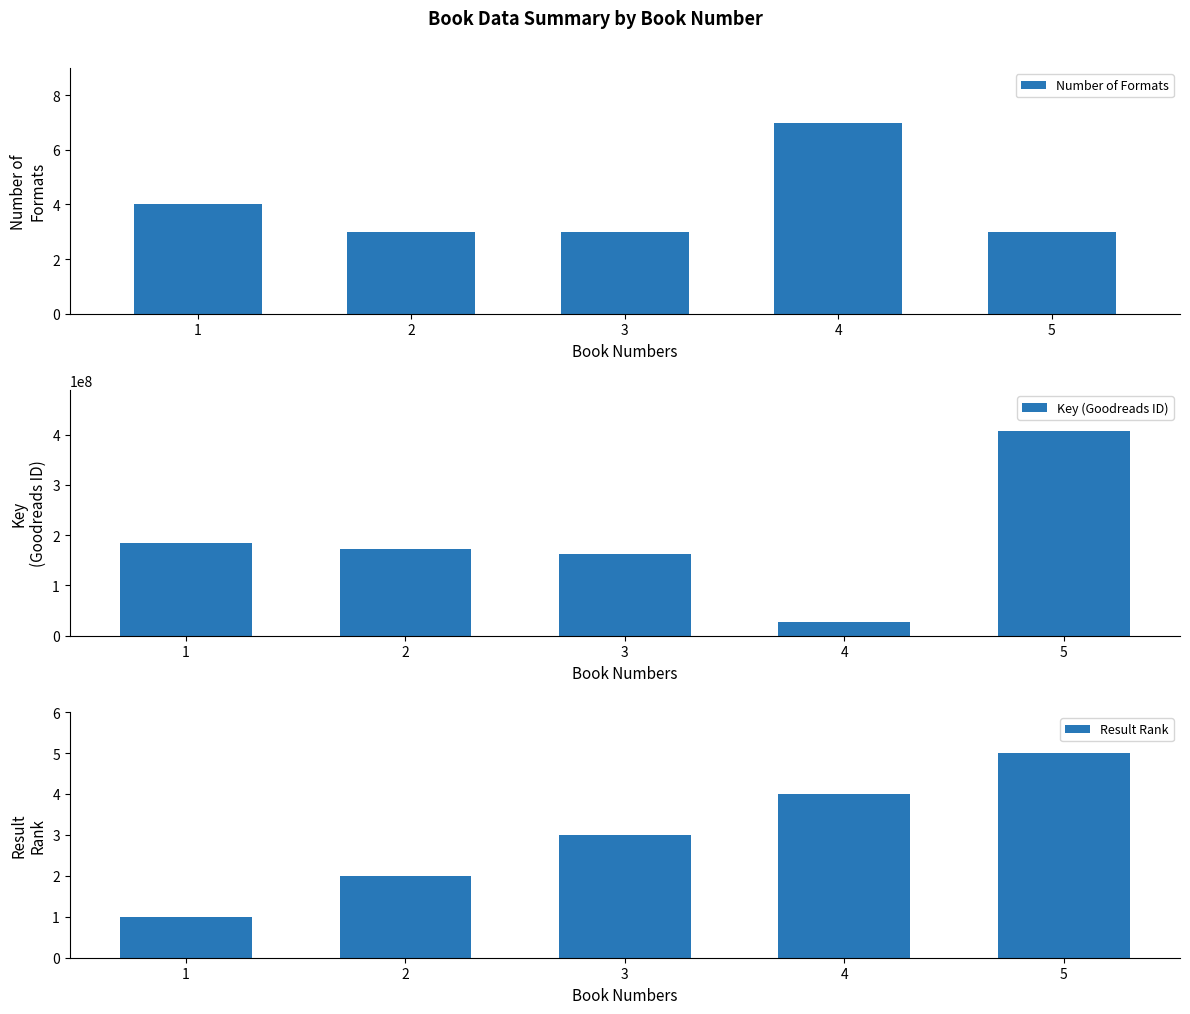

Read the Number of Formats value at 5.

3